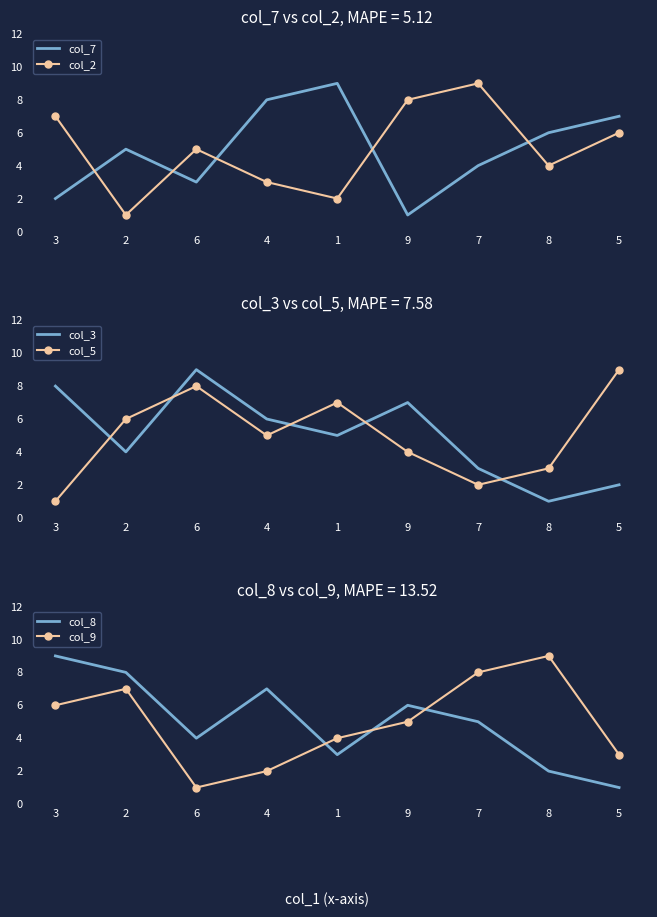

True or false: col_8 has a value of 7 at 4.

True